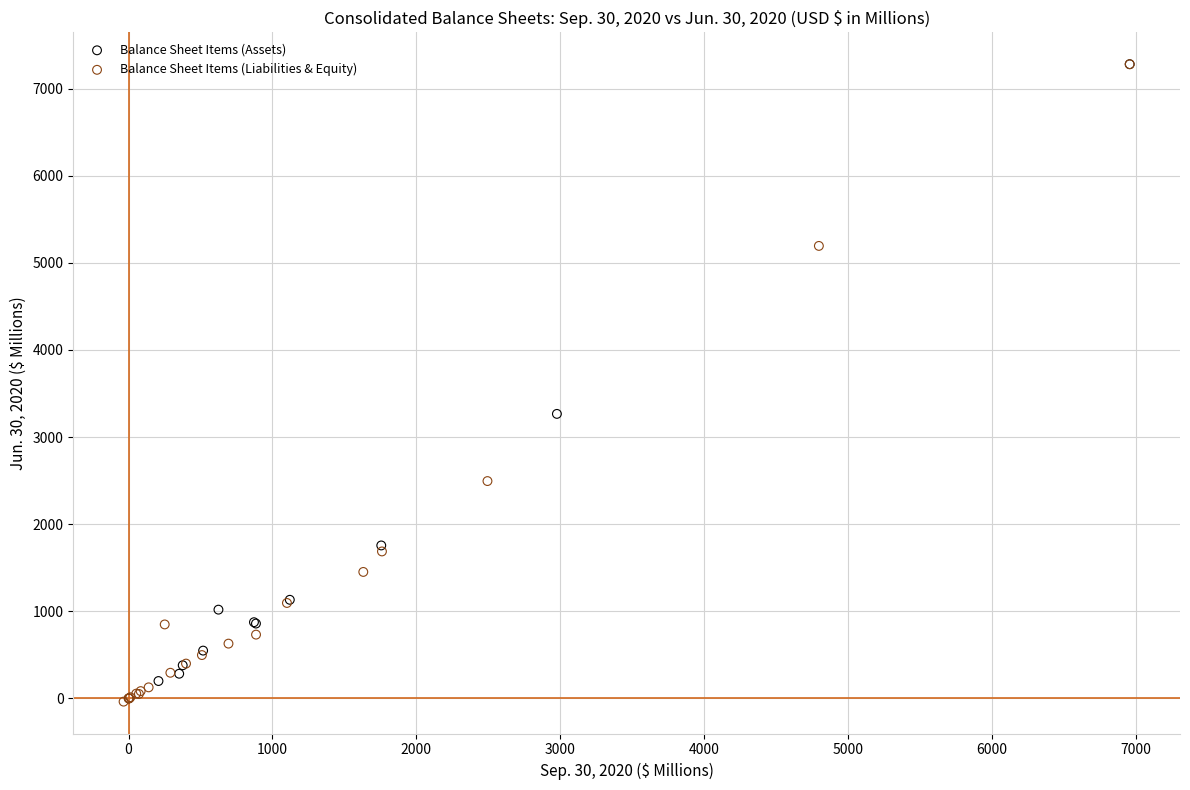

What are all the series names shown in the legend?

Balance Sheet Items (Assets), Balance Sheet Items (Liabilities & Equity)